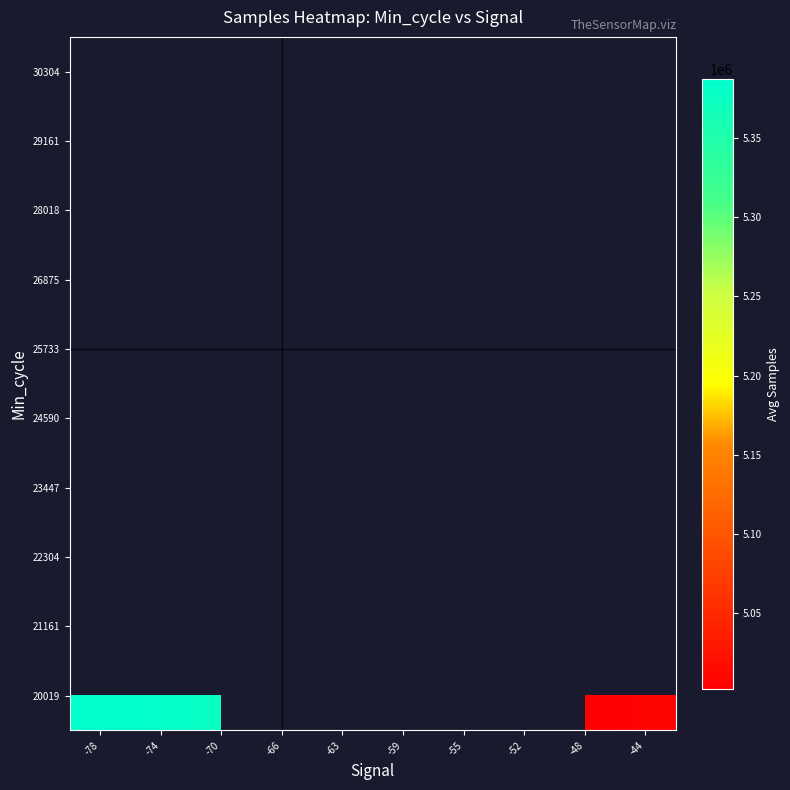

Rank the series by their average value, from highest to lowest.

20019, 21161, 22304, 23447, 24590, 25733, 26875, 28018, 29161, 30304